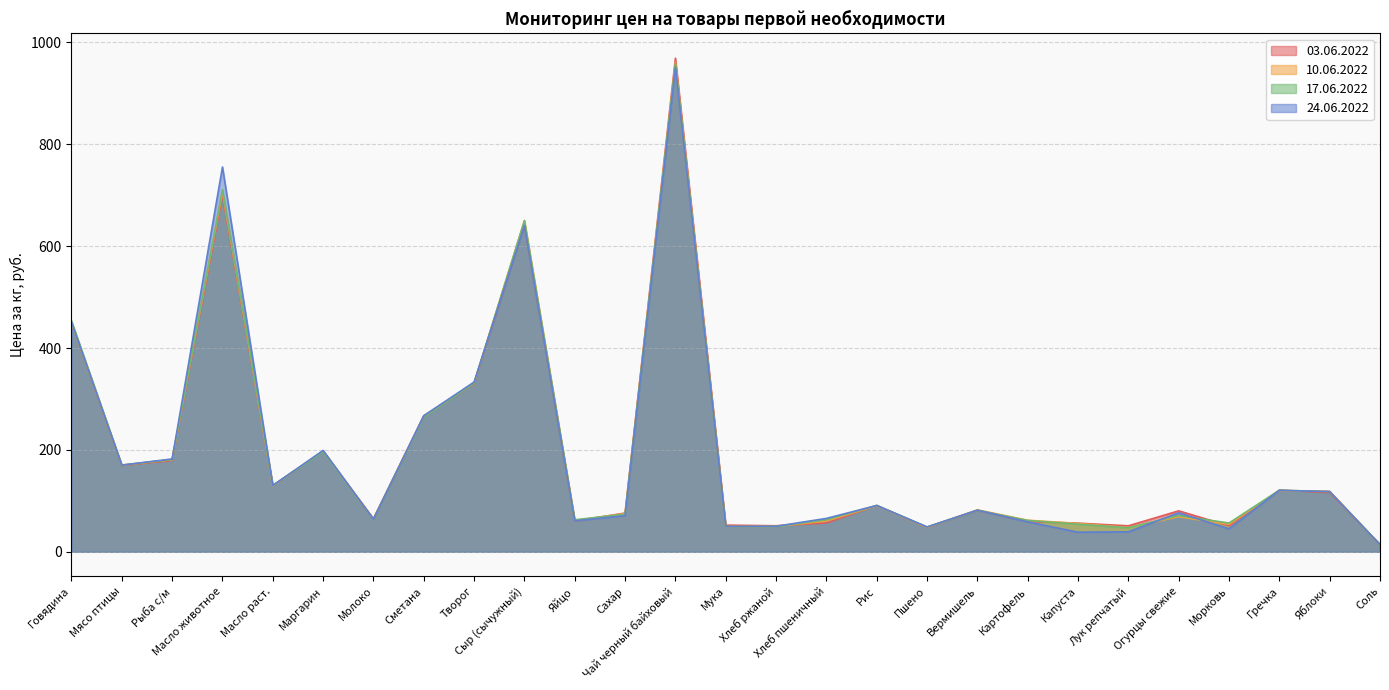

True or false: 03.06.2022 has a value of 51.0 at Морковь.

True